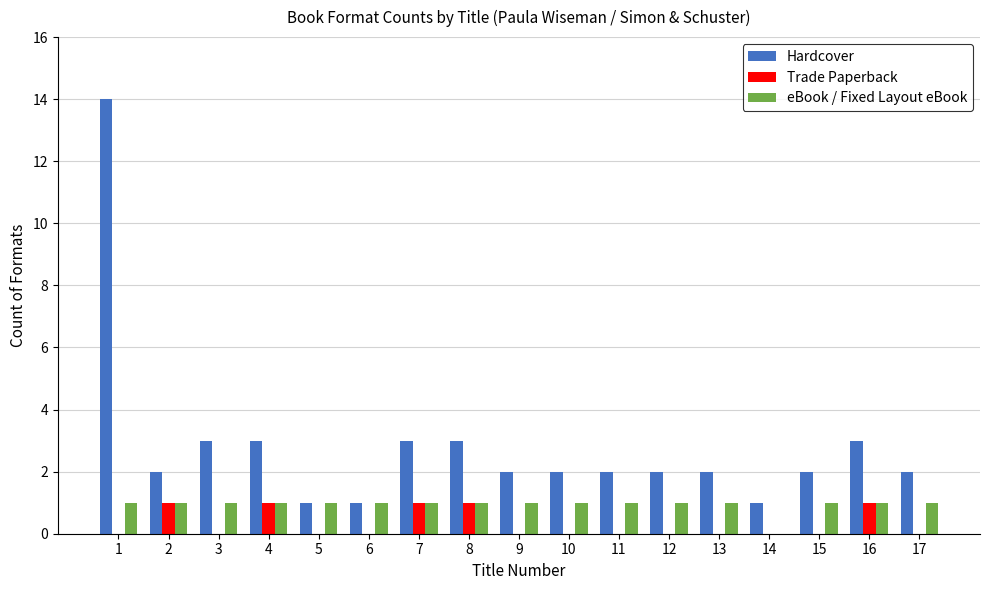

The eBook / Fixed Layout eBook series shows 1 at 11. True or false?

True